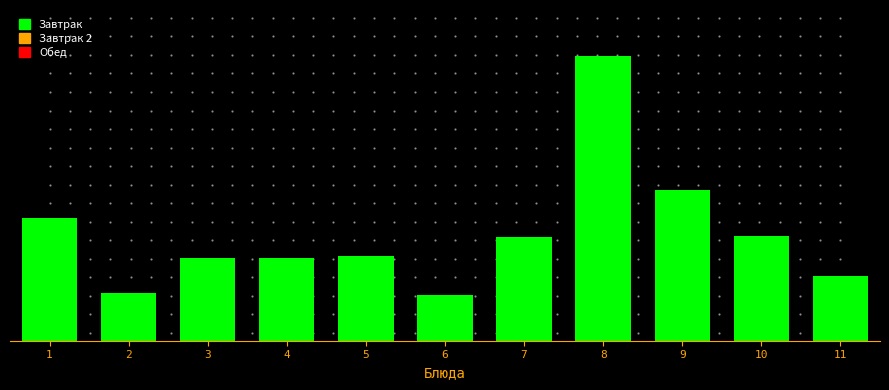

Are the bars horizontal?

No